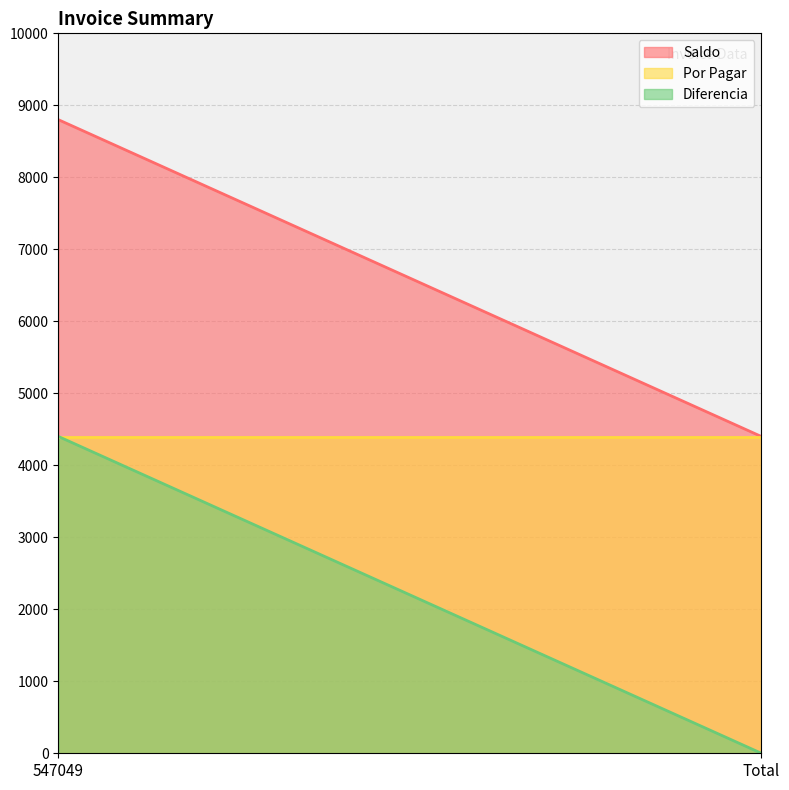

What is the sum of the Saldo values at Total and 547049?

13200